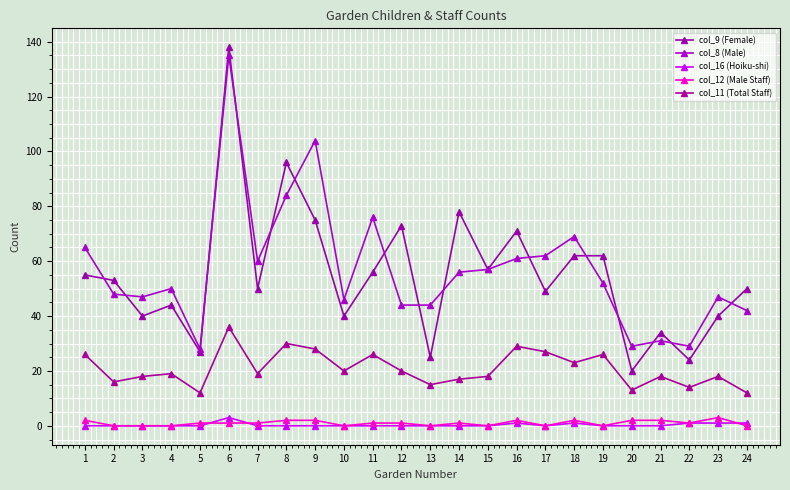

Between 20 and 11, which is larger?

11